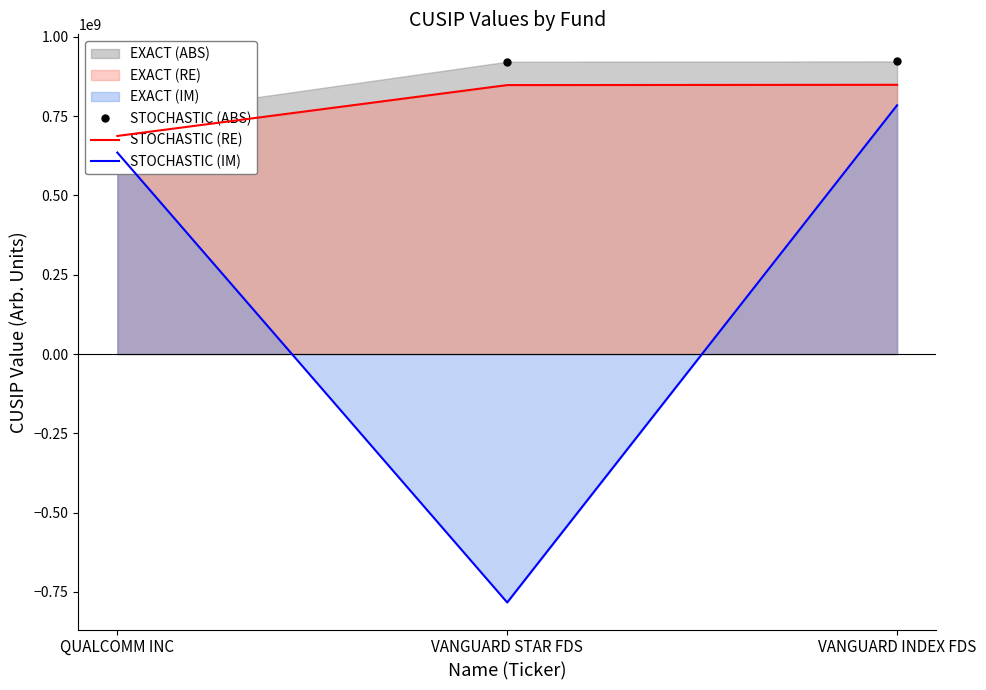

Is the value of STOCHASTIC (ABS) at VANGUARD STAR FDS greater than the value of STOCHASTIC (IM) at QUALCOMM INC?

Yes